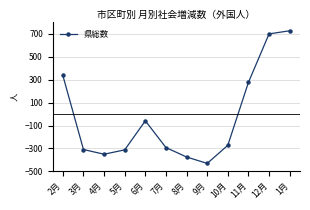

What is the change in value from 8月 to 10月?

+102